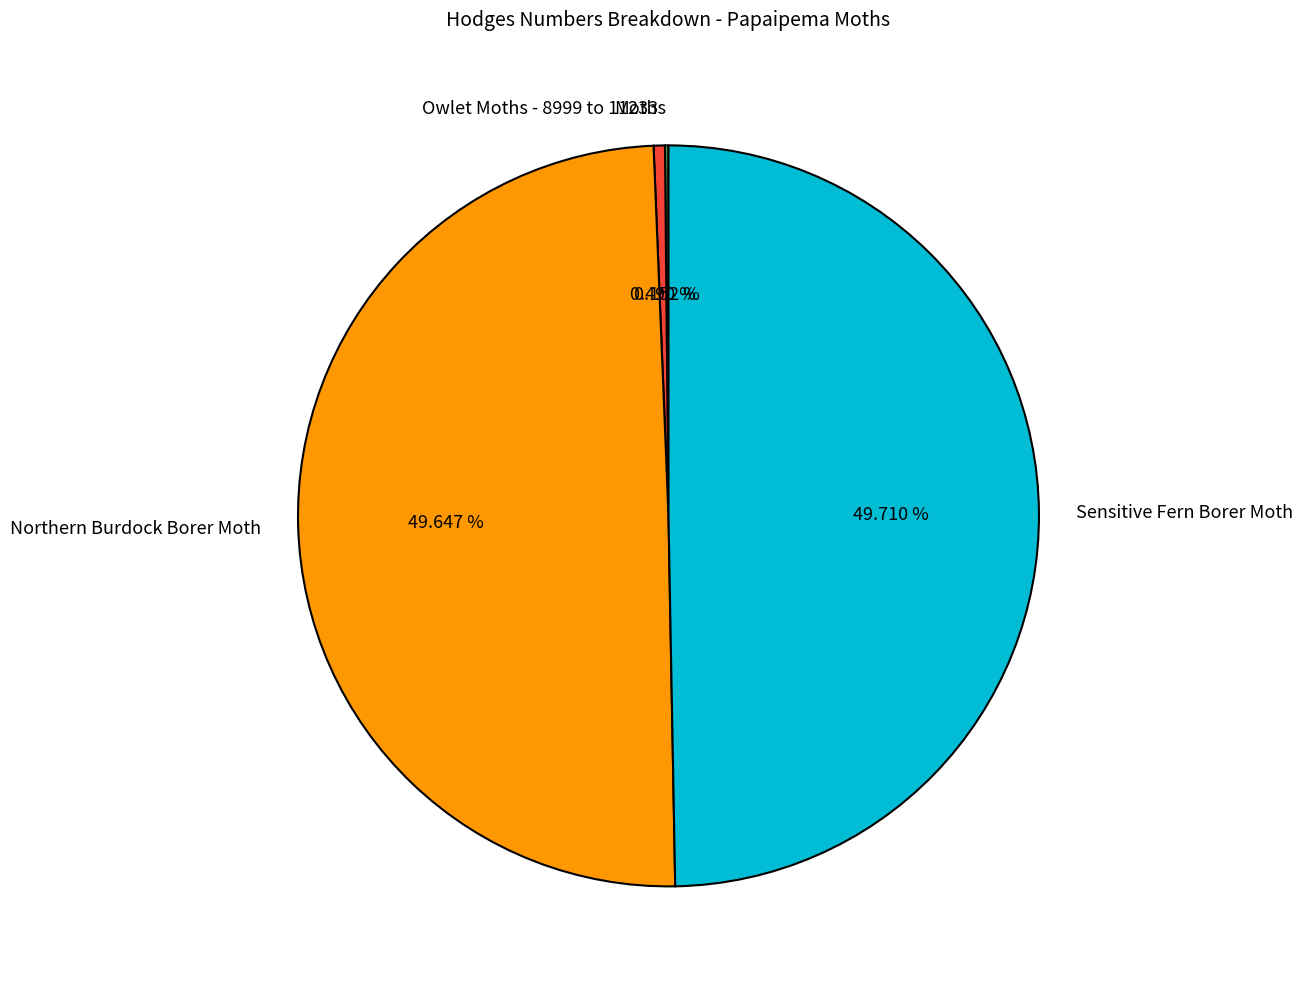

Is there any slice that represents more than half of the pie?

No